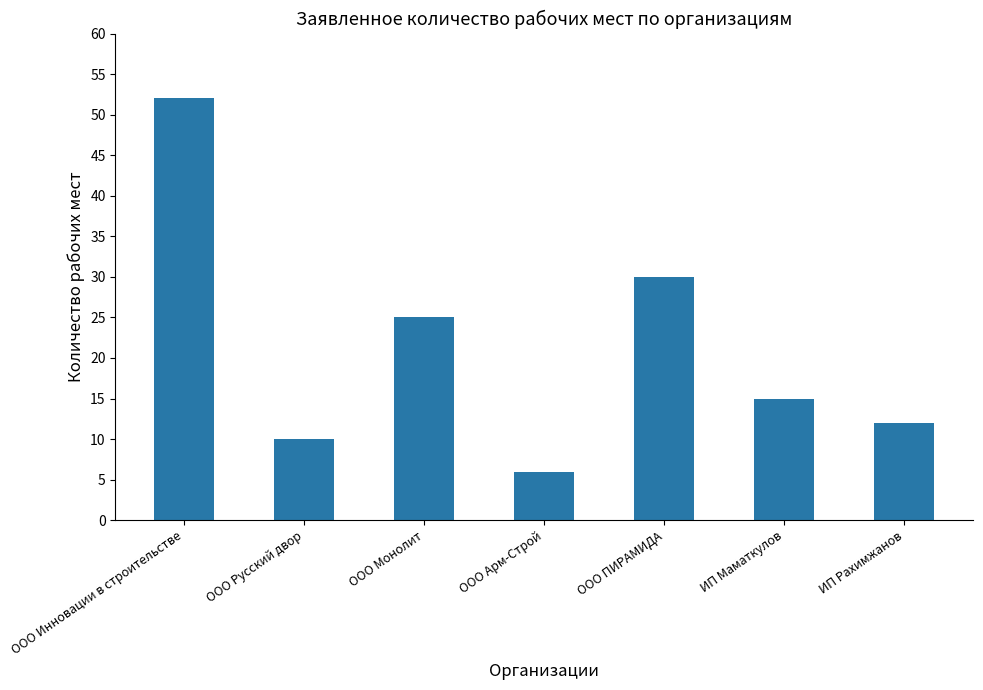

The value at ИП Маматкулов is 25. True or false?

False